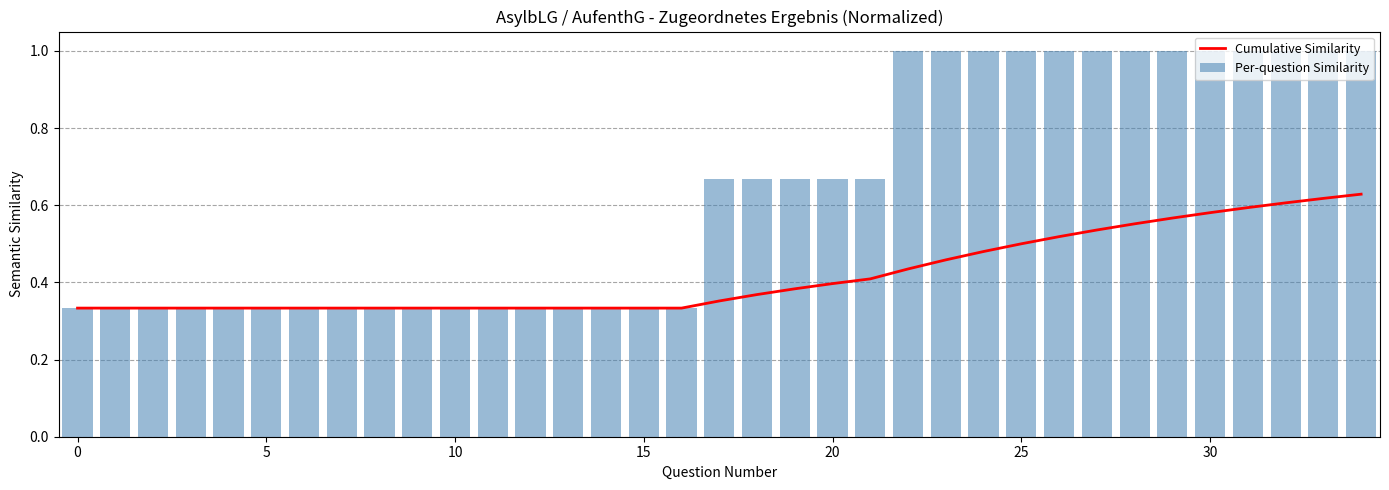

What is the label of the 22nd bar from the right?

13